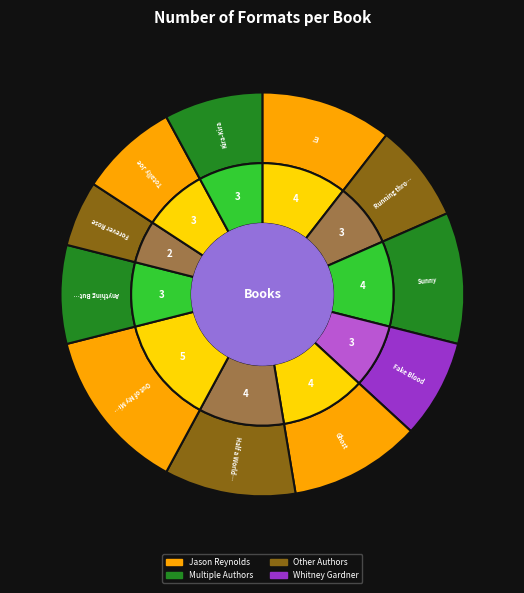

Which slice is the smallest?

Forever Rose